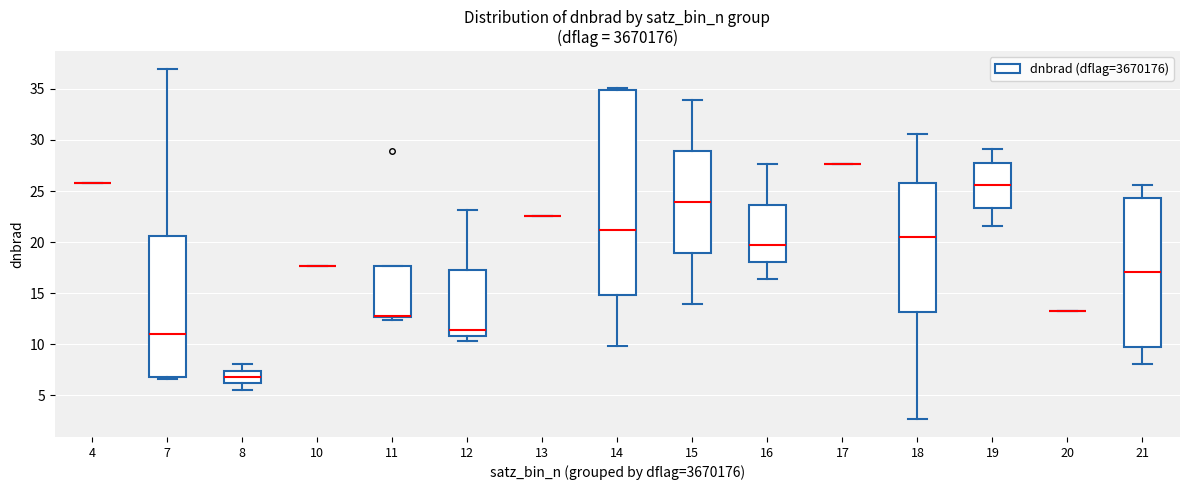

Reading left to right, transcribe this box plot: for each box, give where its median line is, the range the box spans, and where its two whiskers end, as read against the y-axis. The values are not printed on the chart, so give them approximately, as read against the axis.

4: box collapsed to a line at 25.5, whiskers 25.5 to 25.5
7: median 11.0, box 7.0 to 20.5, whiskers 6.5 to 37.0
8: median 7.0, box 6.0 to 7.5, whiskers 5.5 to 8.0
10: box collapsed to a line at 17.5, whiskers 17.5 to 17.5
11: median 13.0 (drawn on the box's lower edge), box 12.5 to 17.5, whiskers 12.5 (just below the box's lower edge) to 17.5
12: median 11.5, box 11.0 to 17.5, whiskers 10.5 to 23.0
13: box collapsed to a line at 22.5, whiskers 22.5 to 22.5
14: median 21.0, box 15.0 to 35.0, whiskers 10.0 to 35.0 (just above the box's upper edge)
15: median 24.0, box 19.0 to 29.0, whiskers 14.0 to 34.0
16: median 19.5, box 18.0 to 23.5, whiskers 16.5 to 27.5
17: box collapsed to a line at 27.5, whiskers 27.5 to 27.5
18: median 20.5, box 13.0 to 26.0, whiskers 2.5 to 30.5
19: median 25.5, box 23.5 to 28.0, whiskers 21.5 to 29.0
20: box collapsed to a line at 13.0, whiskers 13.0 to 13.0
21: median 17.0, box 10.0 to 24.5, whiskers 8.0 to 25.5